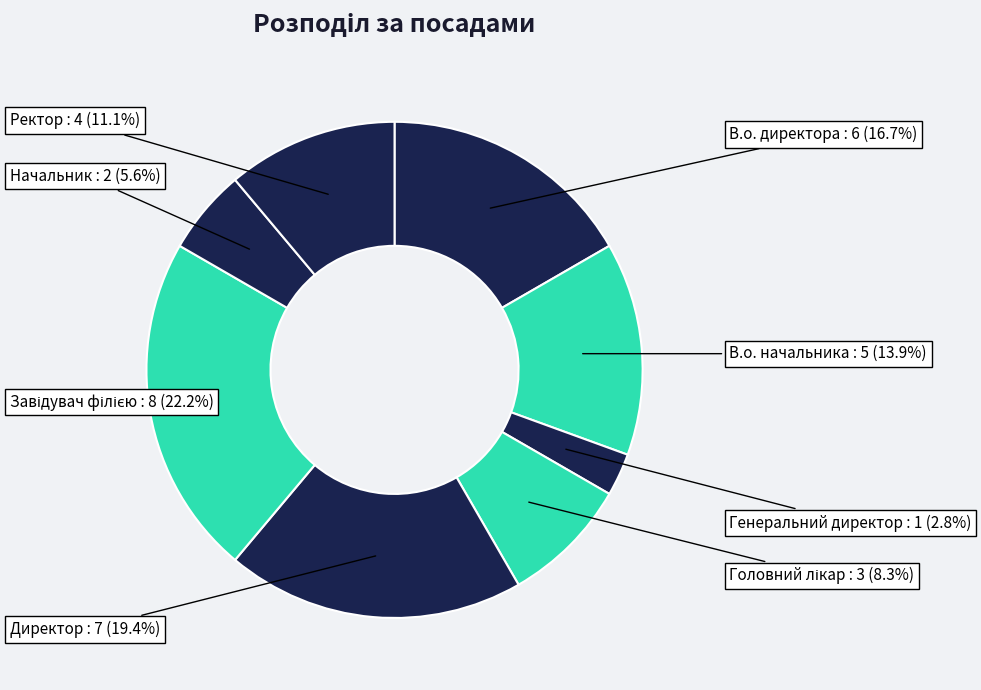

Approximately how many times larger is the value at В.о. начальника compared to Директор?

0.7